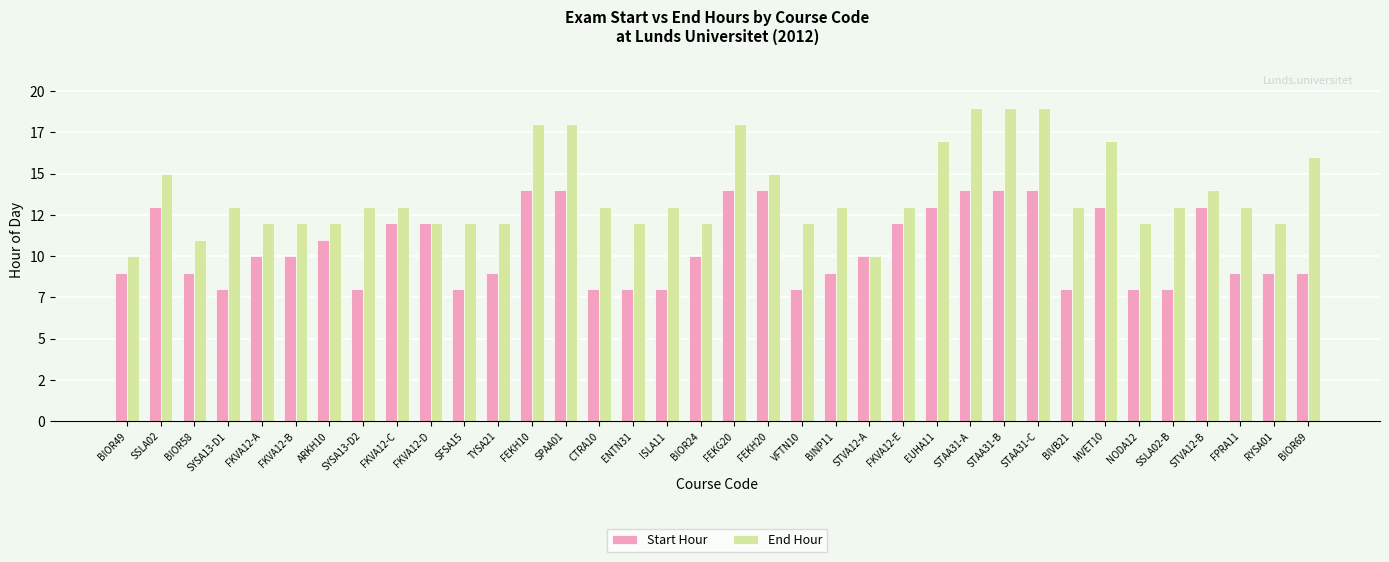

Is the value of End Hour at BIOR24 greater than the value of Start Hour at BIOR49?

Yes